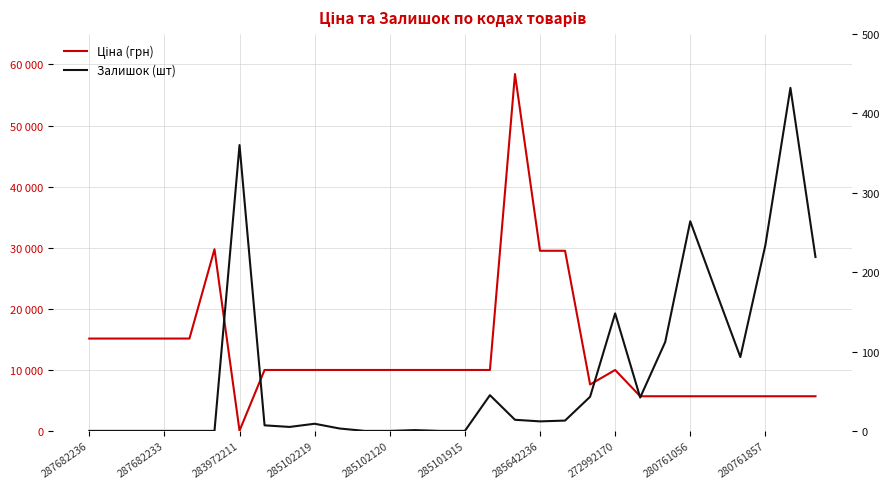

The Ціна (грн) series shows 3100.8 at 285102120. True or false?

False